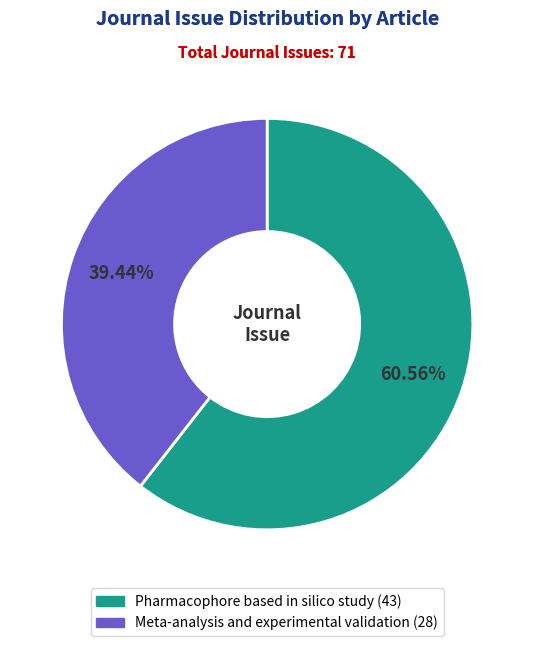

What is the majority slice?

Pharmacophore based in silico study